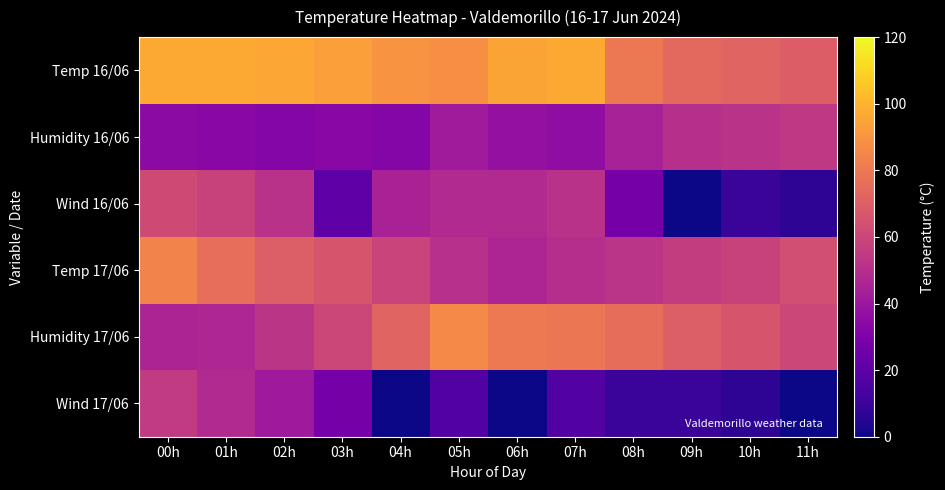

Which series has the largest total across all categories?

Temp 16/06